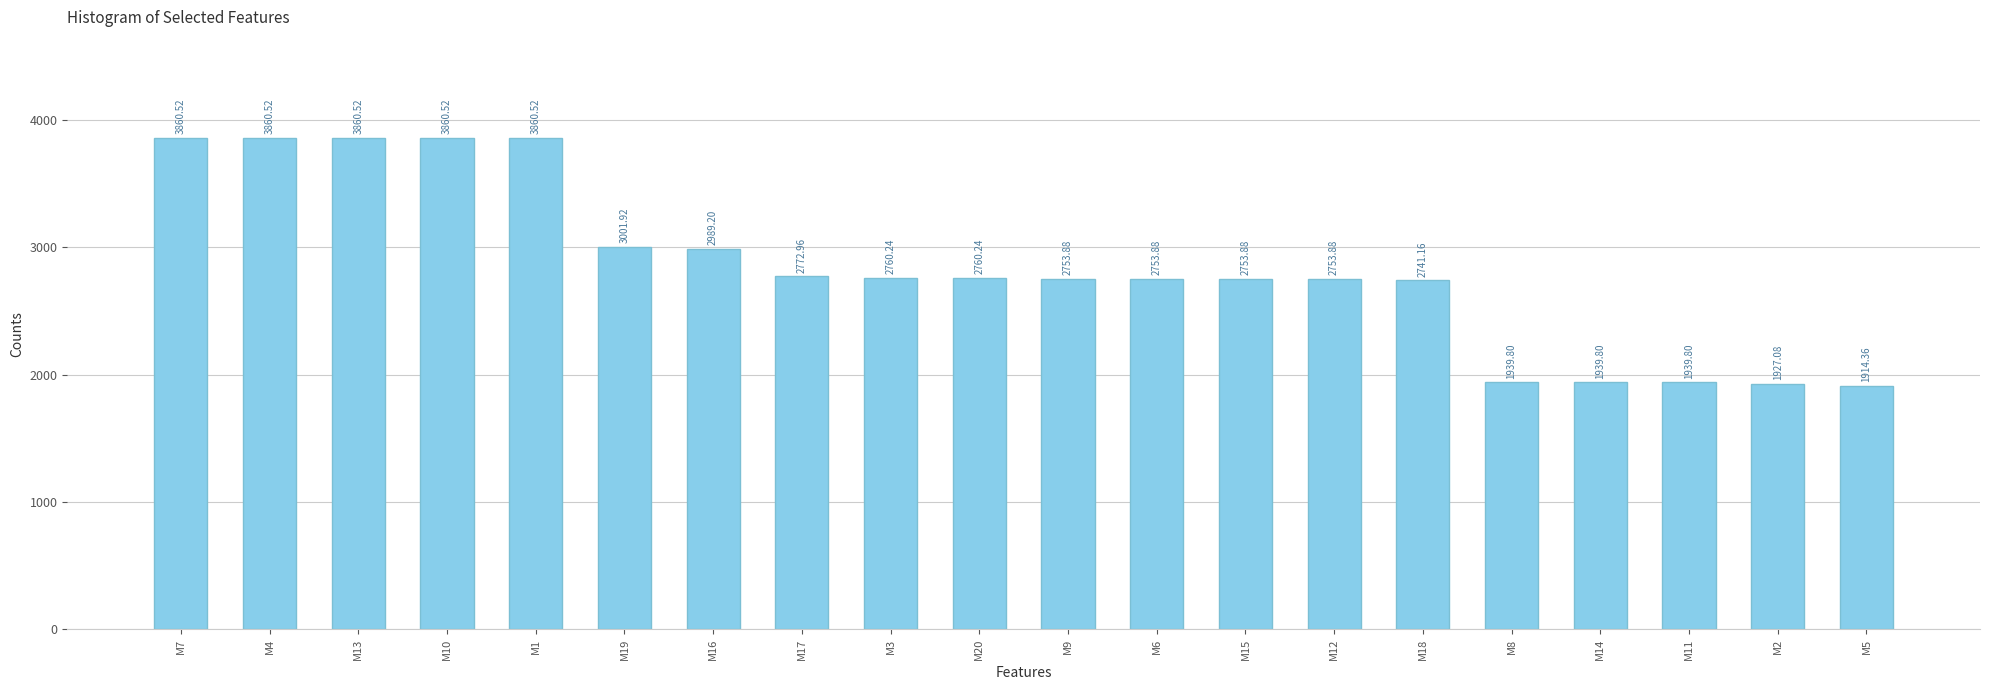

What is the value of the 11th bar from the left?

2753.9